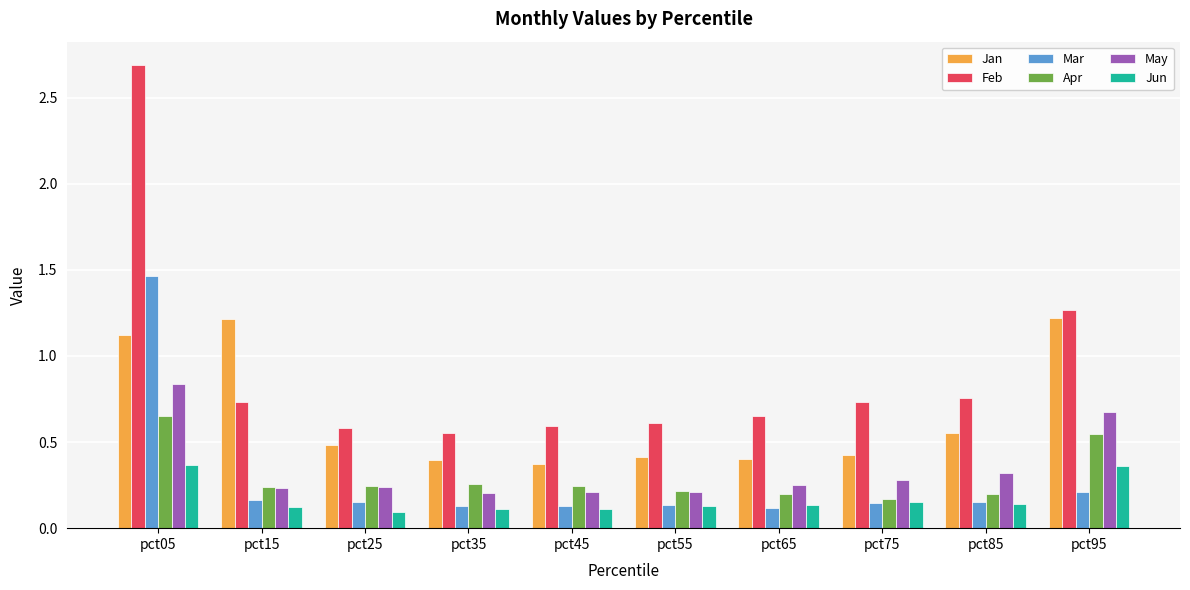

What is the highest value of the Feb series?

2.7